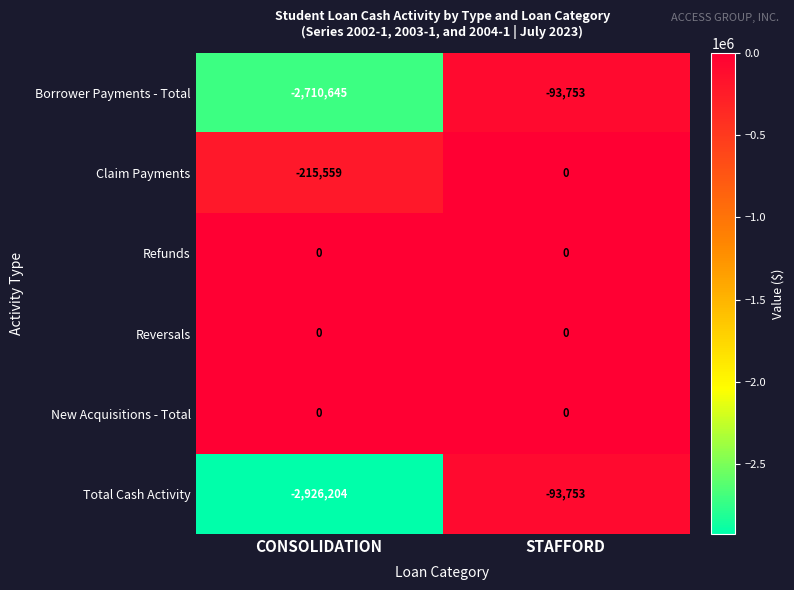

True or false: Total Cash Activity has a value of -93753 at STAFFORD.

True